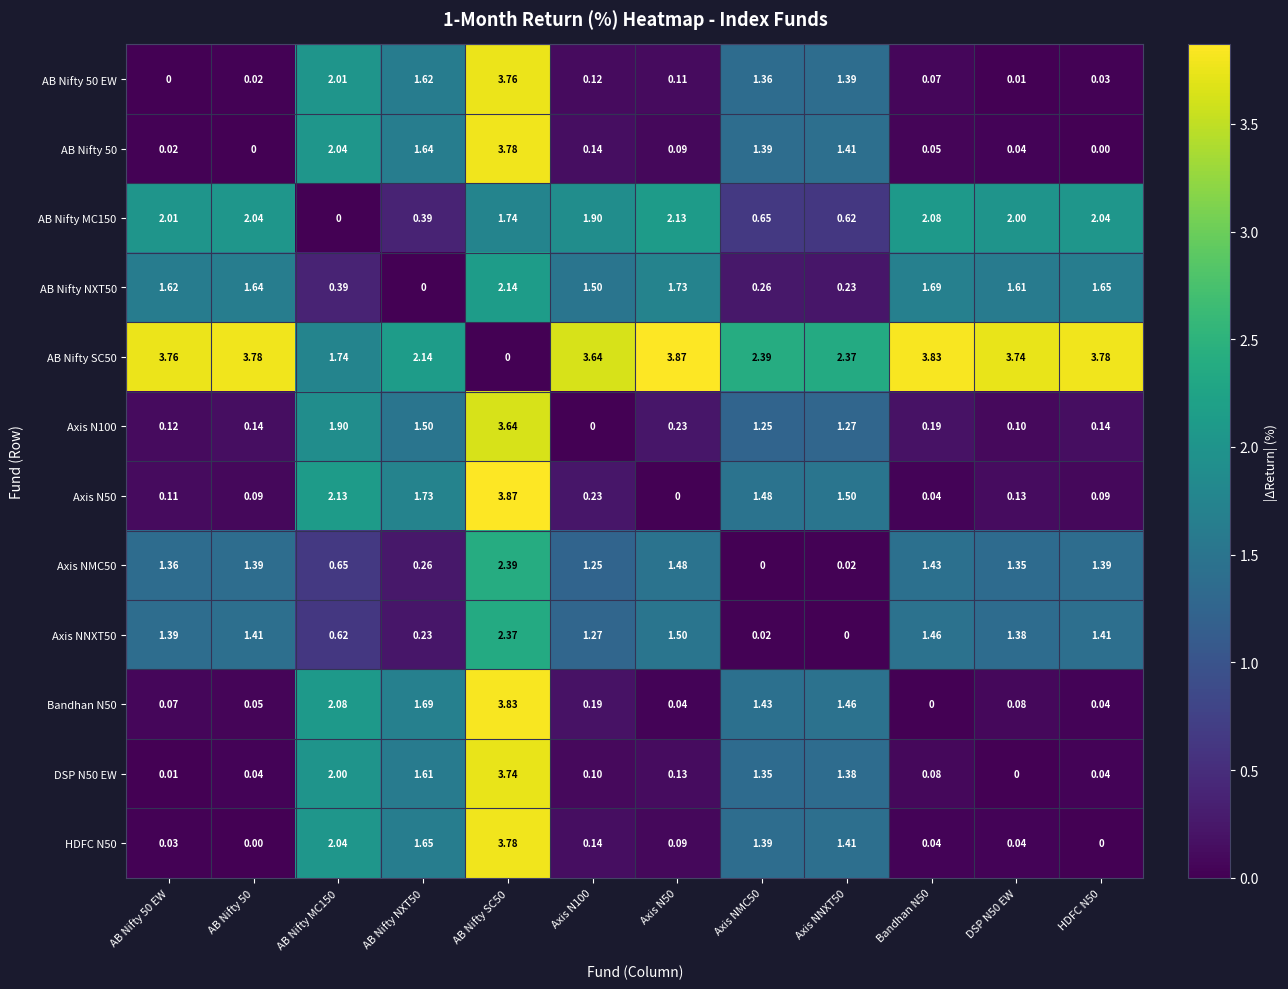

How many values in the AB Nifty NXT50 series are below 1?

4